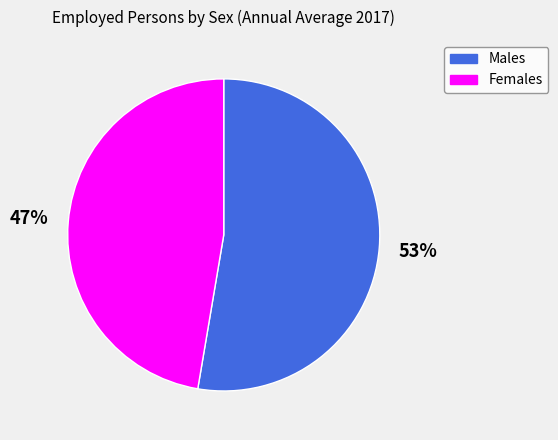

Do Females and Males together represent more than half of the pie?

Yes